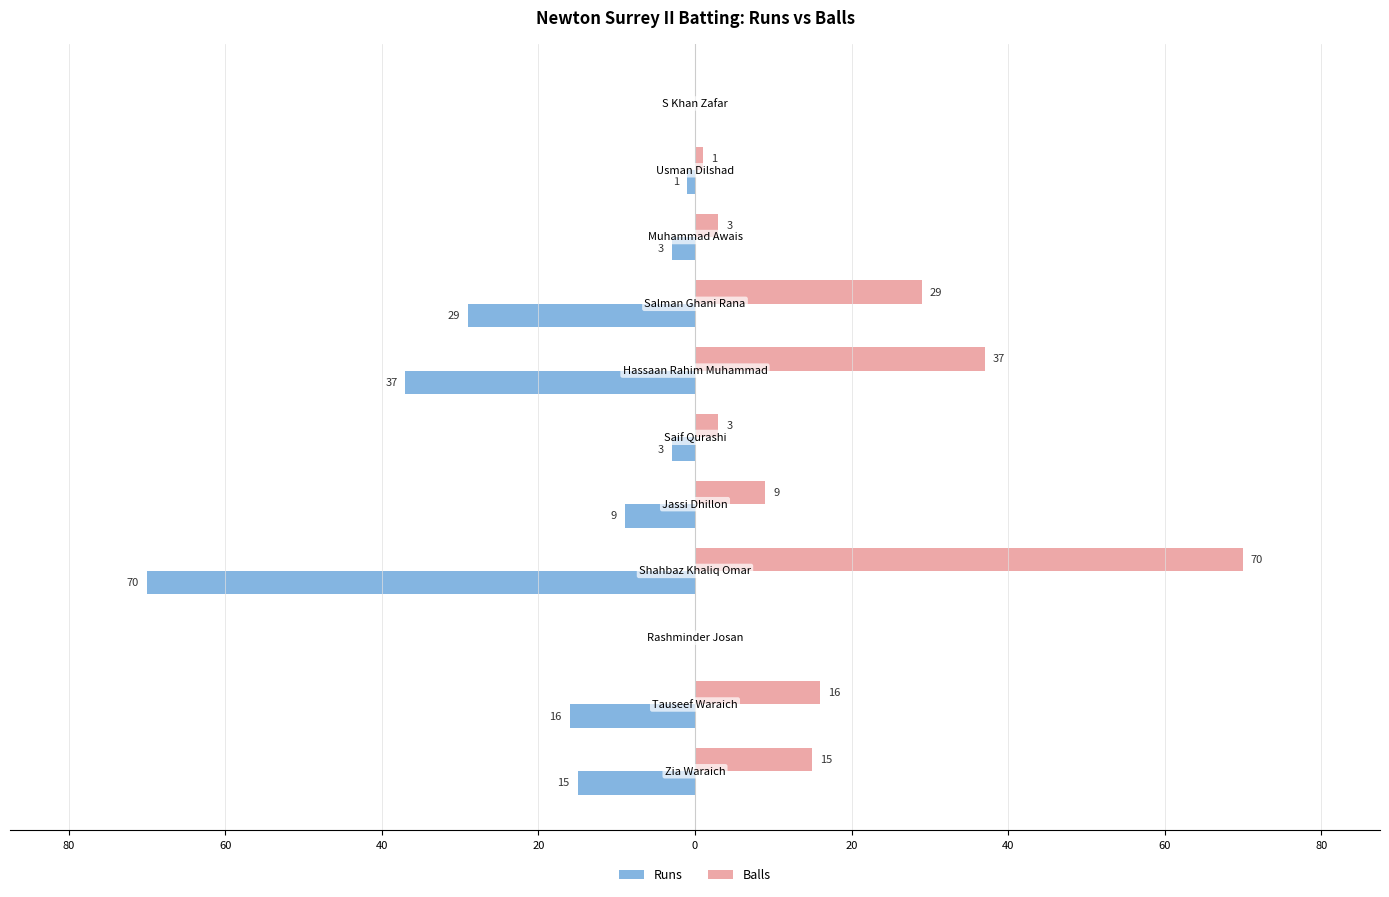

Reading left to right, what are all the values shown in this chart?

Runs: 100=-15	80=-16	60=0	40=-70	20=-9	0=-3	20=-37	40=-29	60=-3	80=-1	100=0
Balls: 100=15	80=16	60=0	40=70	20=9	0=3	20=37	40=29	60=3	80=1	100=0